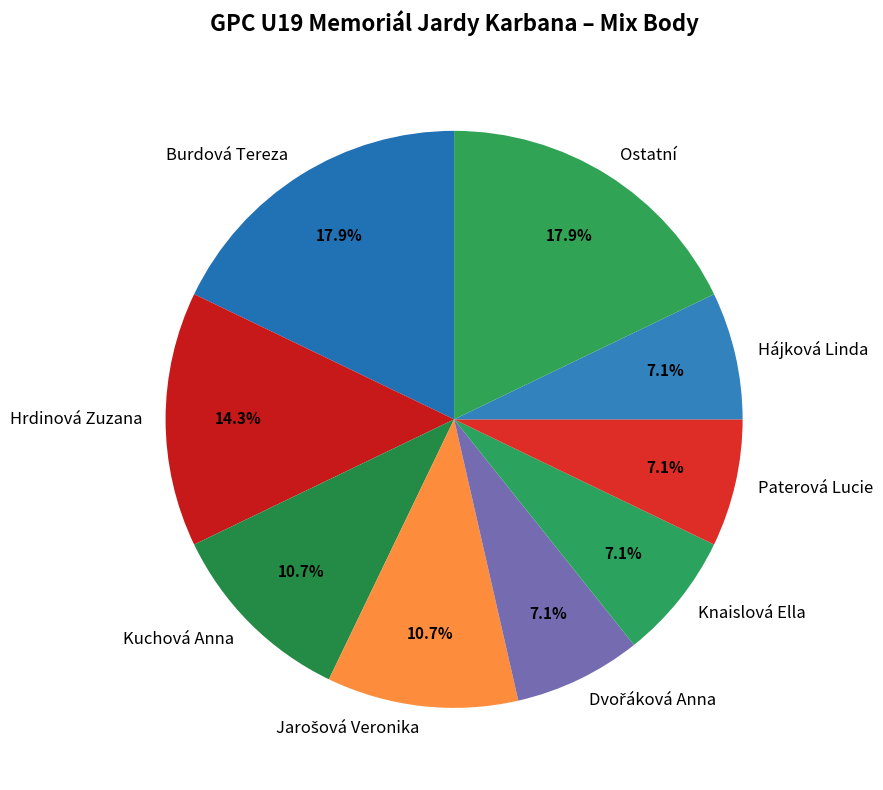

To the nearest percent, what percentage of the pie is Hájková Linda?

7%